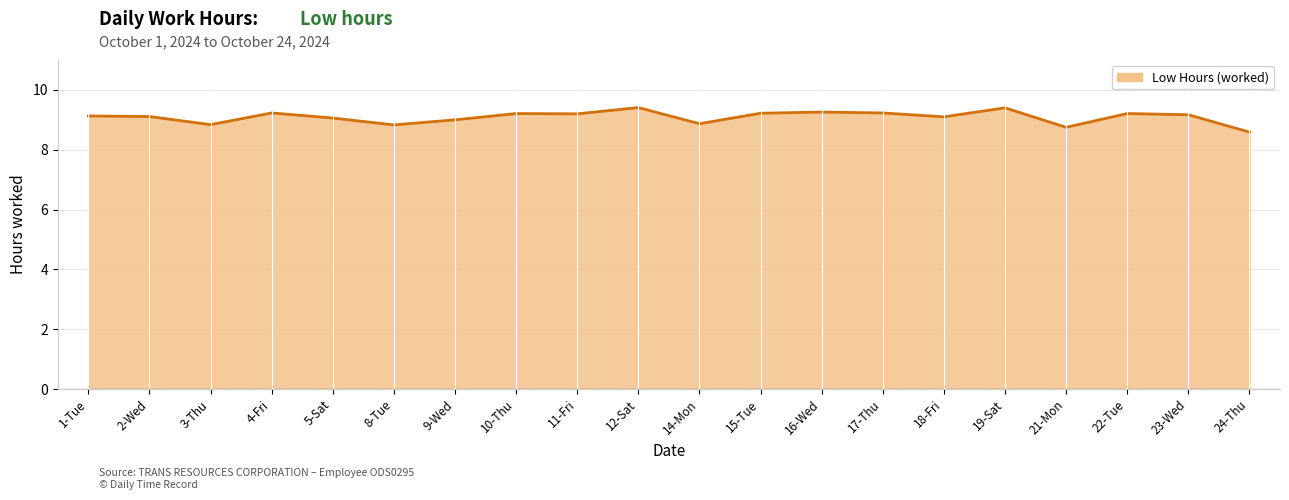

Is it true that the value at 17-Thu is 2.5?

False